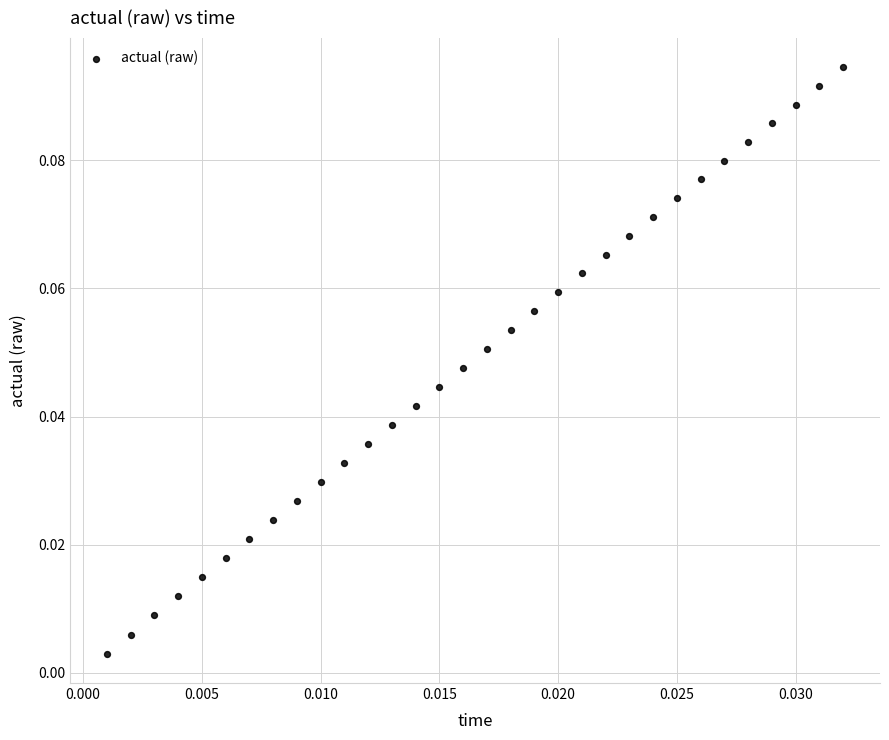

How many data points are displayed?

32